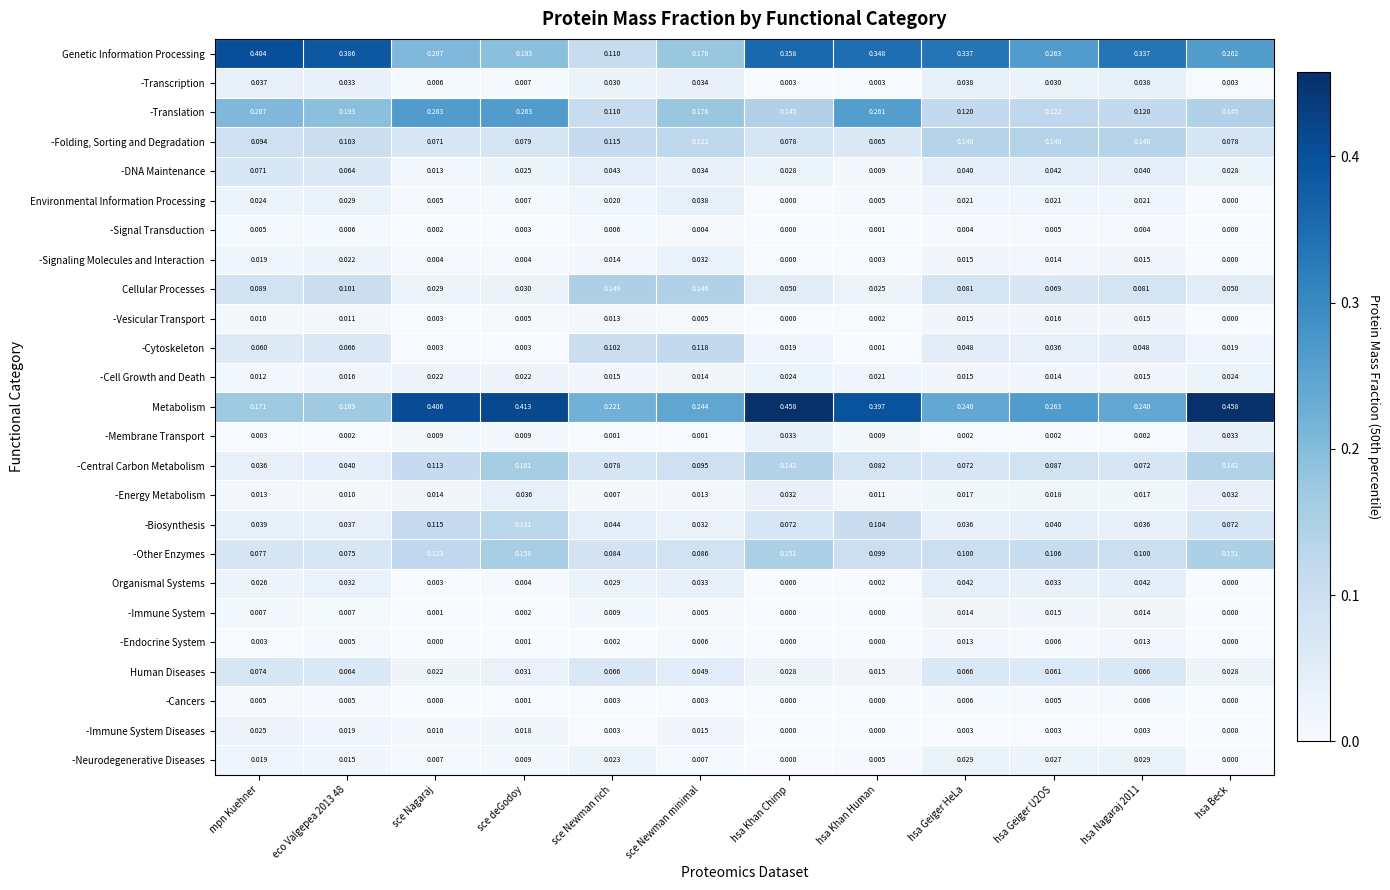

Which series has the largest range (max minus min)?

Genetic Information Processing